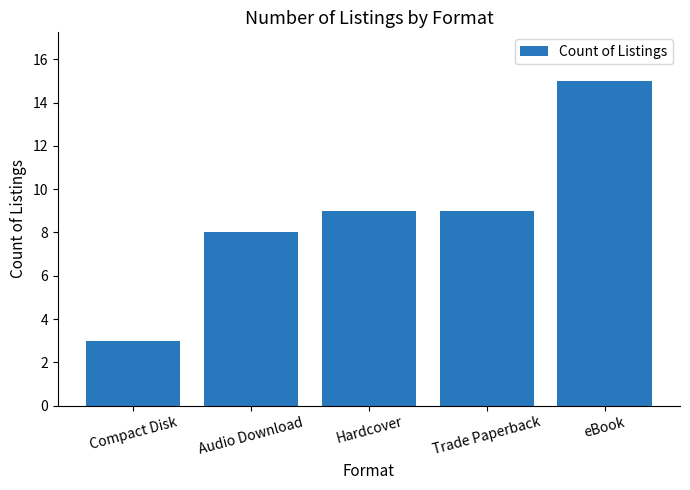

True or false: the data shows 4 at eBook.

False